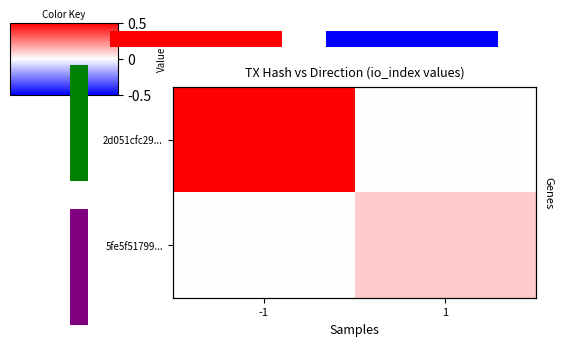

List the labels in order of 5fe5f51799... value, largest first.

1, -1